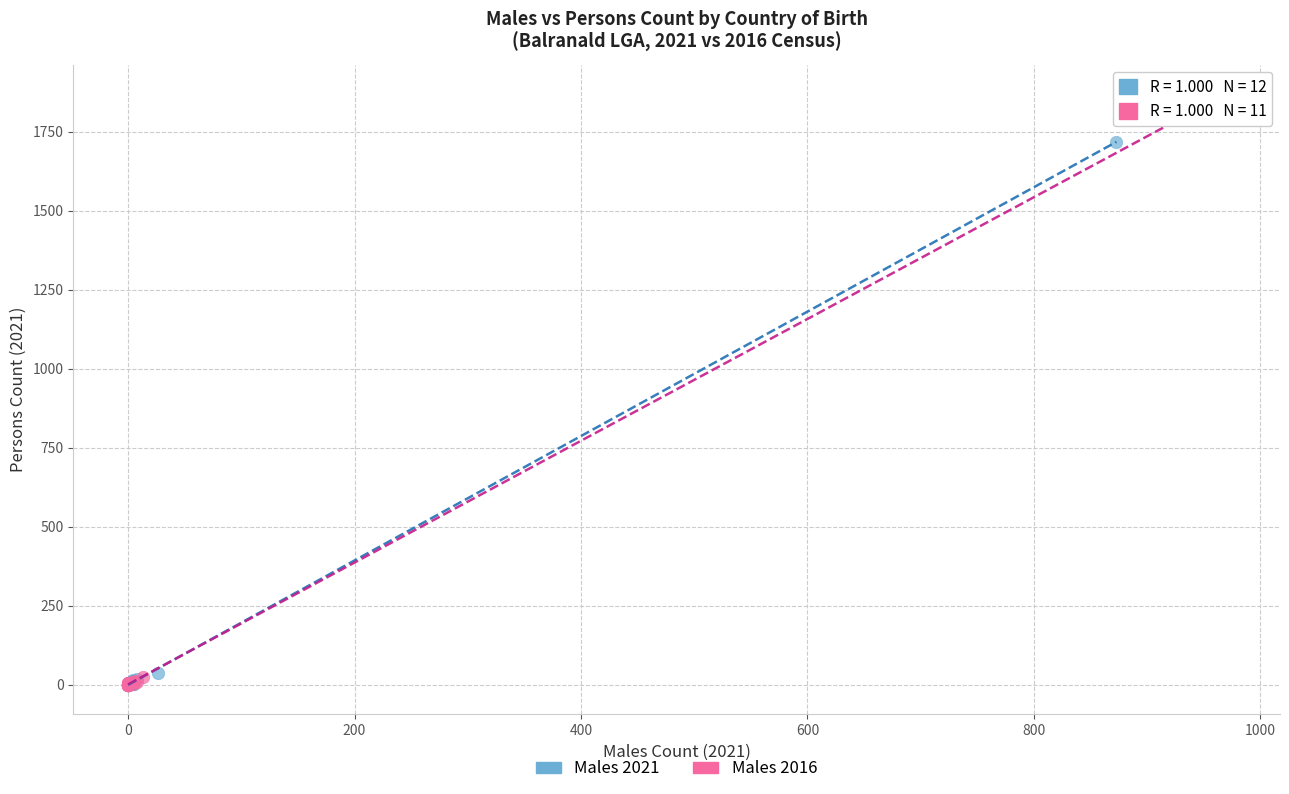

What are all the series names shown in the legend?

Males 2021, Males 2016